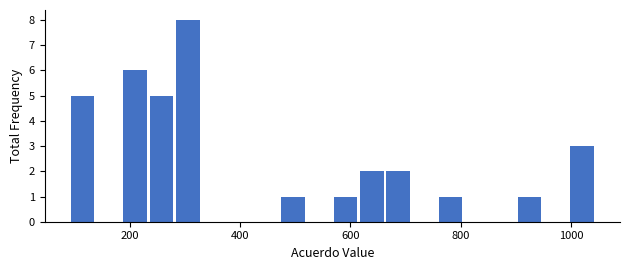

Around what value on the x-axis is the tallest bar? Give the approximate position of its centre, as read against the axis.

300